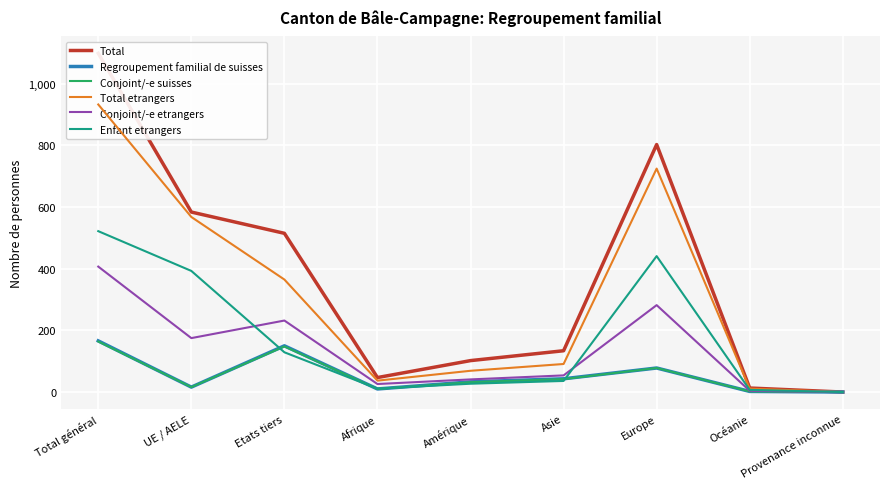

At which category does the chart reach its peak across all series?

Total général